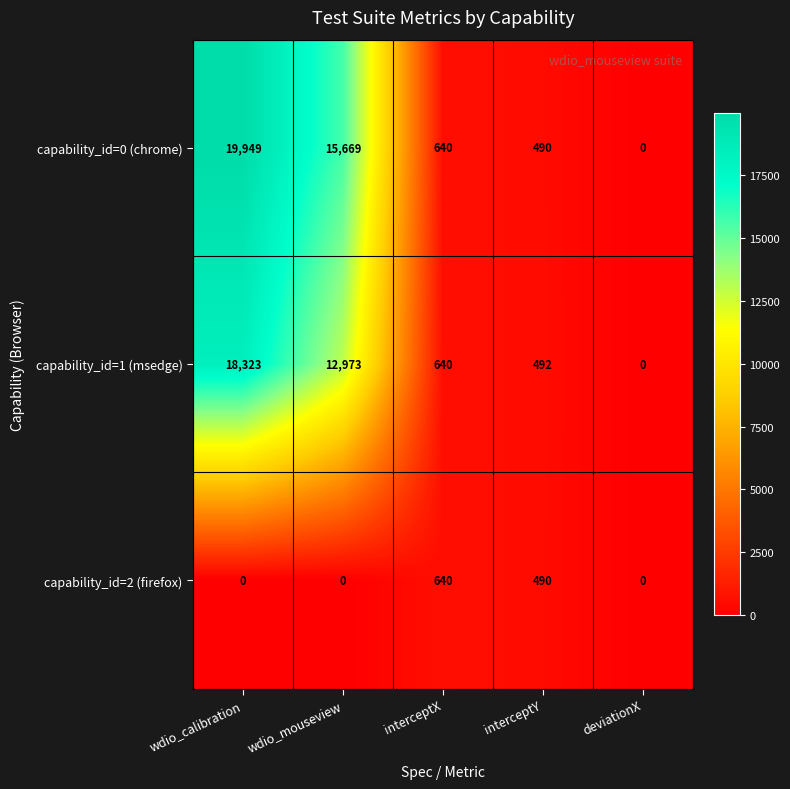

Where is capability_id=0 (chrome) nearest to the value 9974?

wdio_mouseview